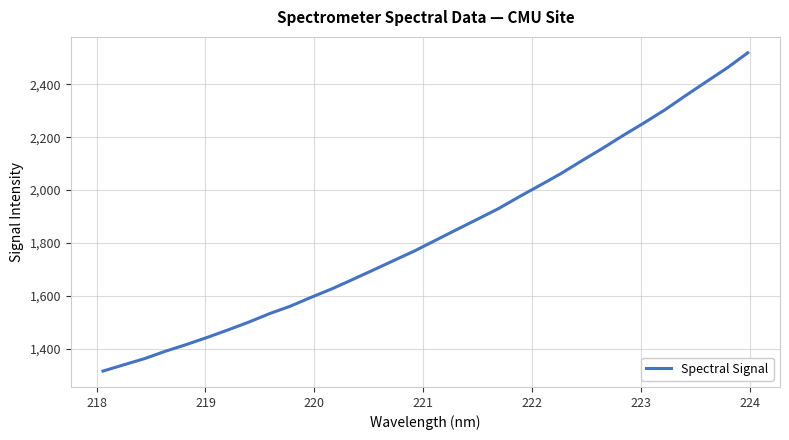

What is the minimum value shown in the chart?

1315.6